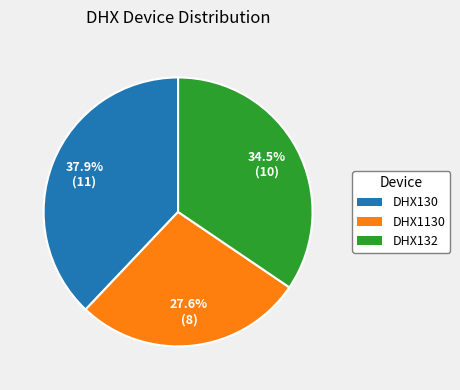

Rank the categories by value from highest to lowest.

DHX130, DHX132, DHX1130